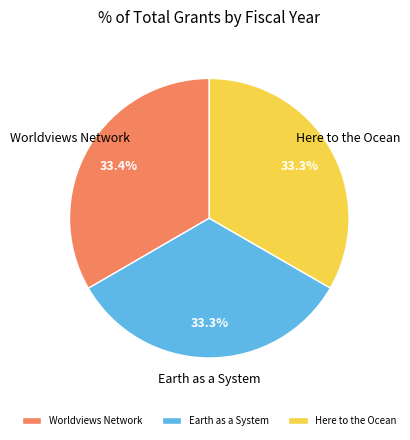

Is there a majority slice in this chart?

No